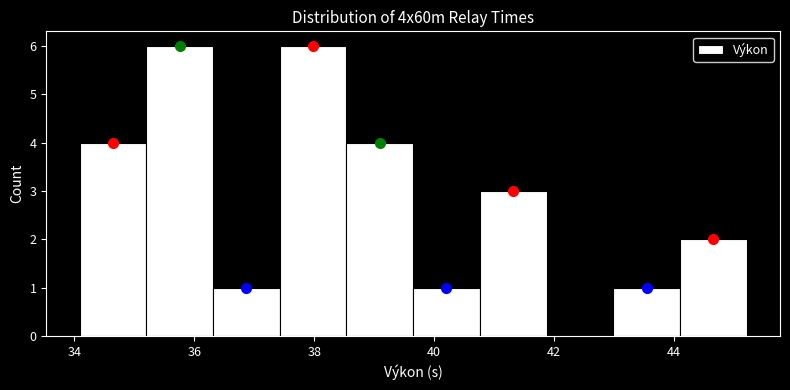

Reading left to right, list every bar in this chart as the range it spans on the x-axis followed by its height. Neither the bar edges nor the heights are printed on the chart, so give them approximately, as read against the axes.

34.0 to 35.2: 4
35.2 to 36.4: 6
36.4 to 37.4: 1
37.4 to 38.6: 6
38.6 to 39.6: 4
39.6 to 40.8: 1
40.8 to 41.8: 3
41.8 to 43.0: 0
43.0 to 44.0: 1
44.0 to 45.2: 2